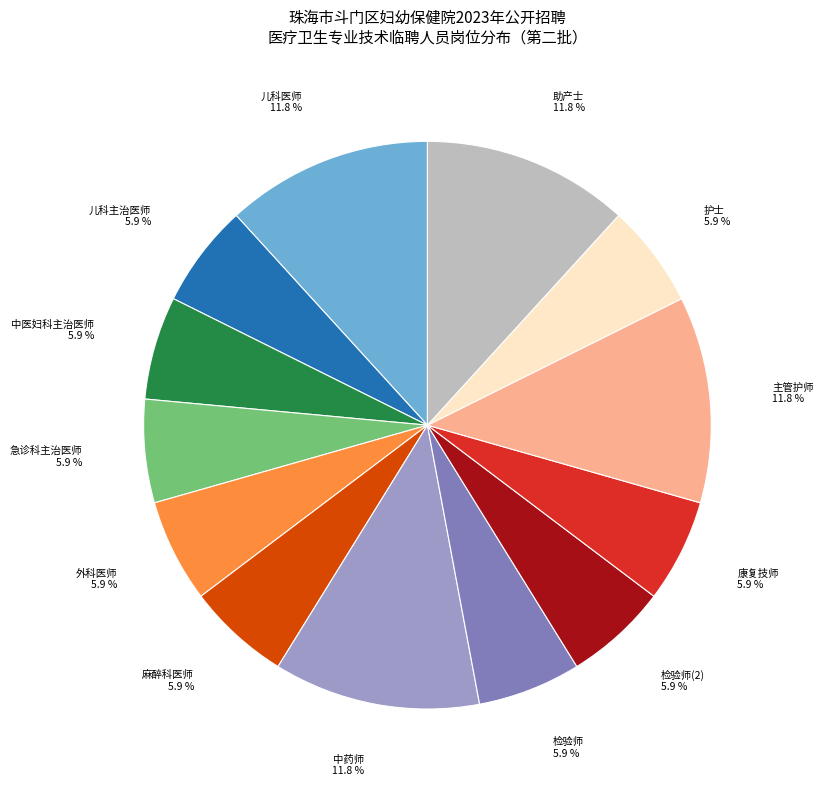

To the nearest percent, what is the average slice percentage?

8%